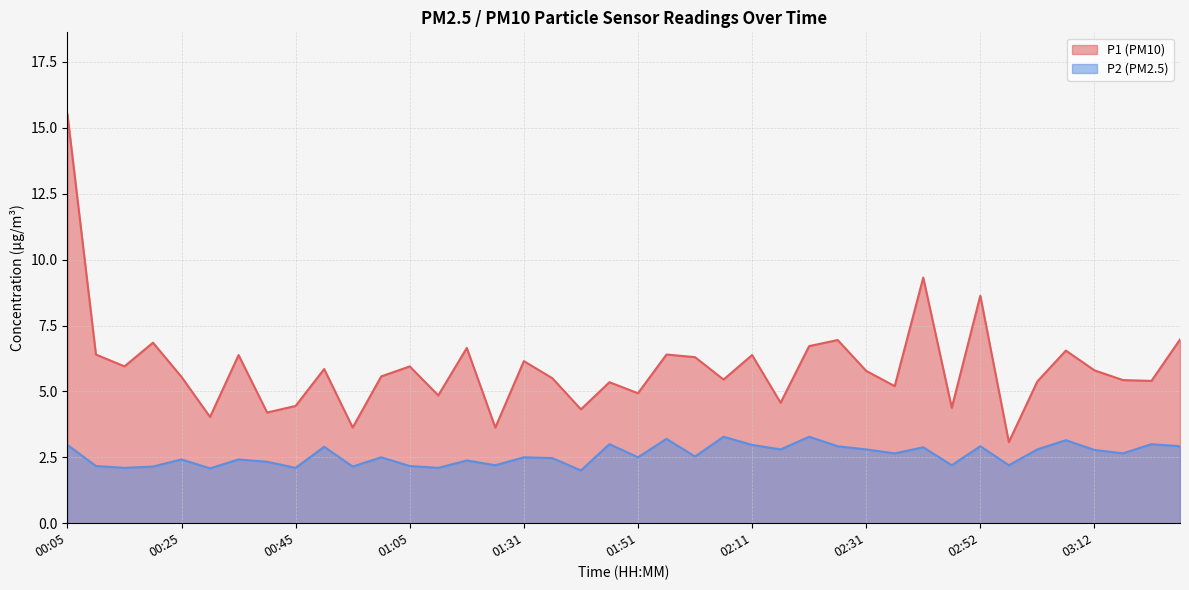

Where is the first local maximum for P1?

00:20